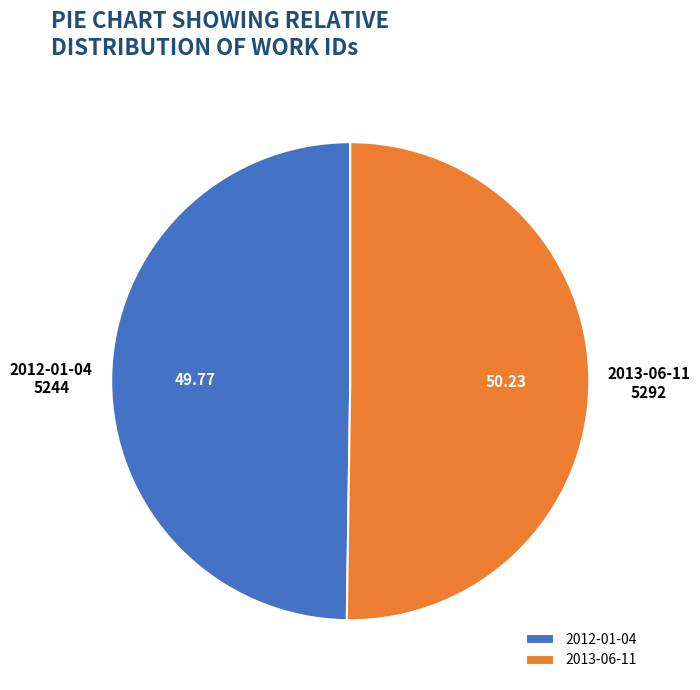

The 2012-01-04 slice represents 58% of the pie. True or false?

False